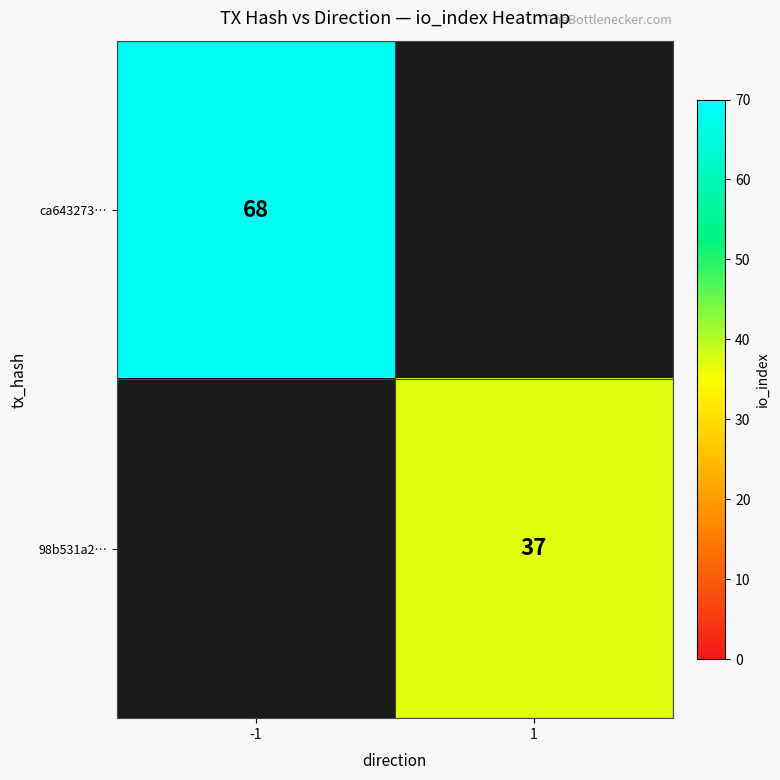

Is it true that 98b531a2… equals 22 at 1?

False